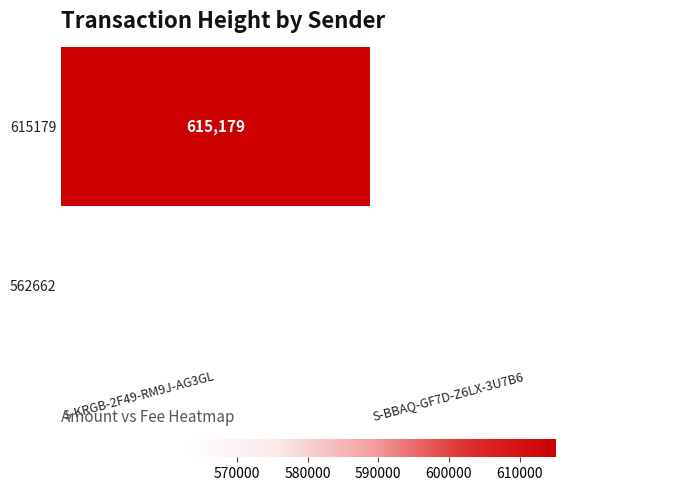

Is it true that 615179 equals 861679.3 at S-KRGB-2F49-RM9J-AG3GL?

False